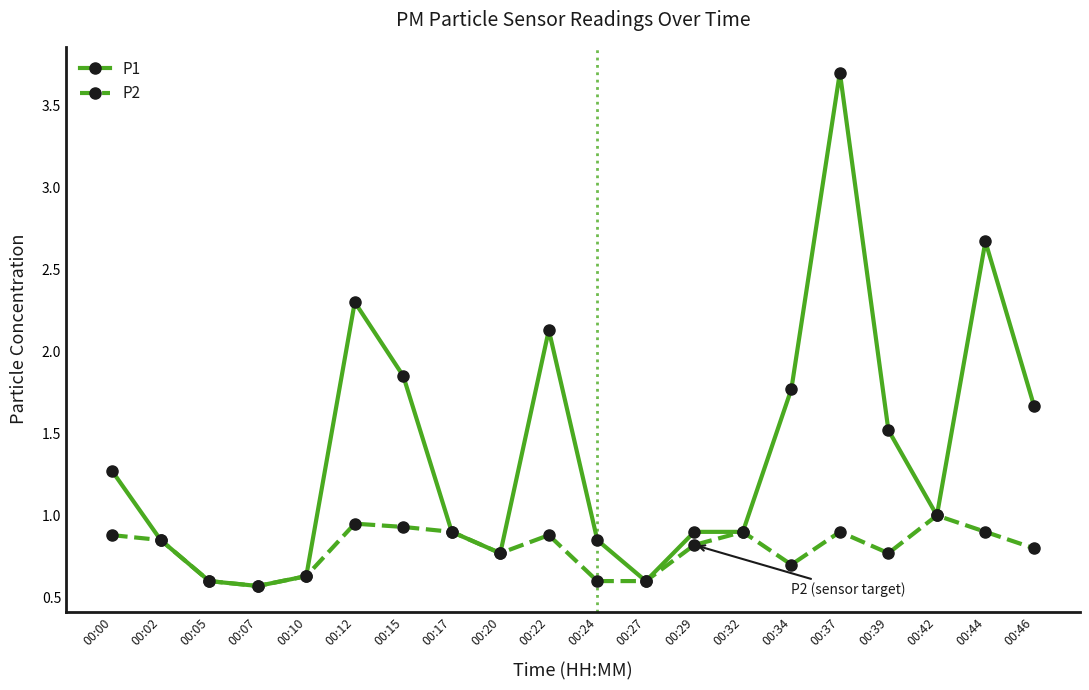

Rank the series by their average value, from lowest to highest.

P2, P1